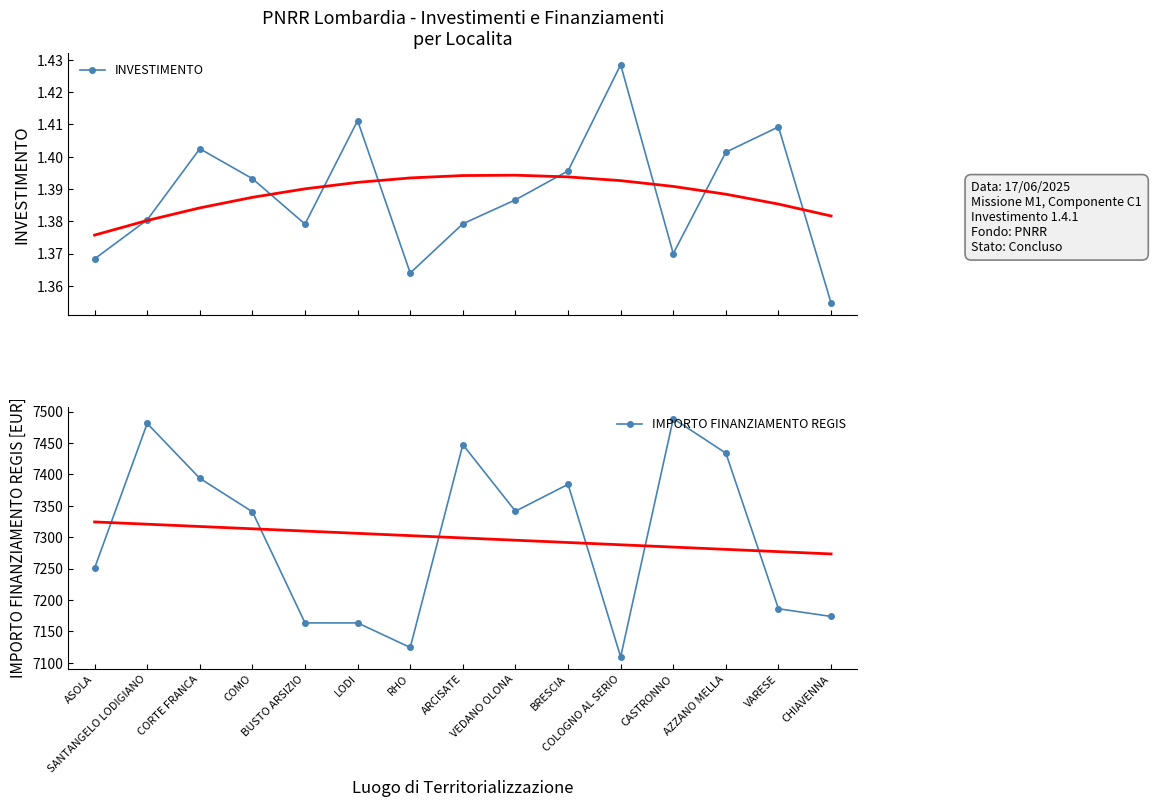

What position from the left is SANTANGELO LODIGIANO?

2